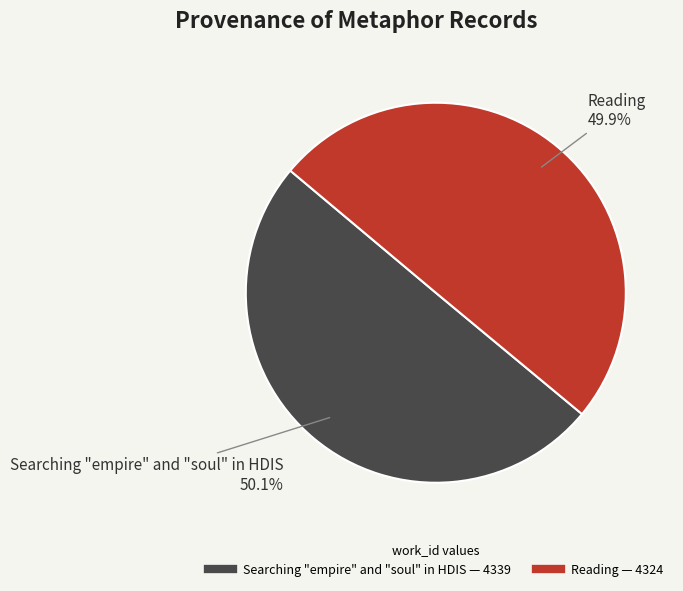

Does any single category account for the majority?

Yes